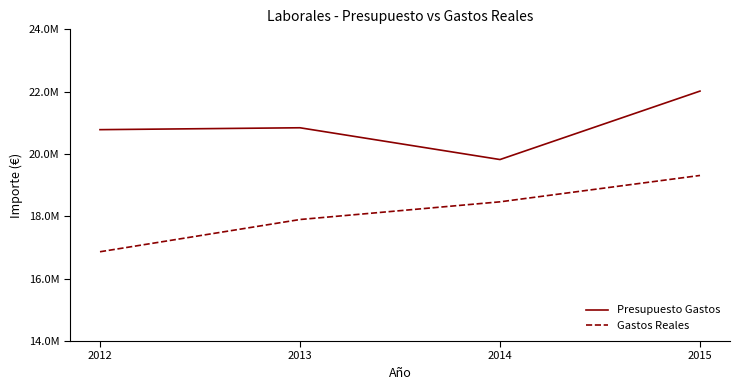

What are all the series names shown in the legend?

Presupuesto Gastos, Gastos Reales